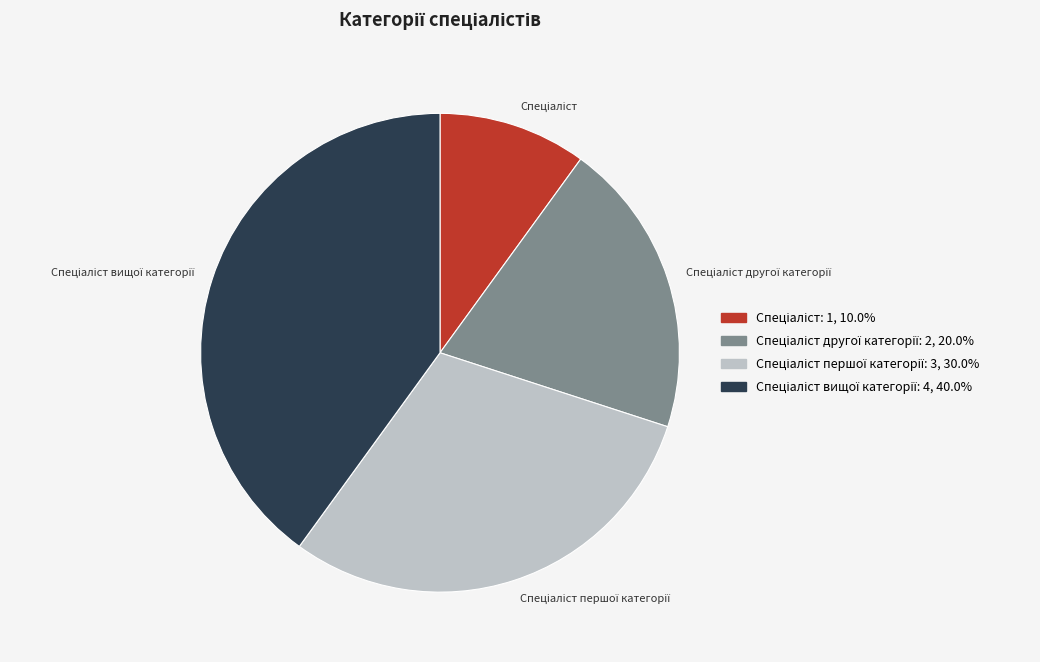

How many segments does this pie chart have?

4